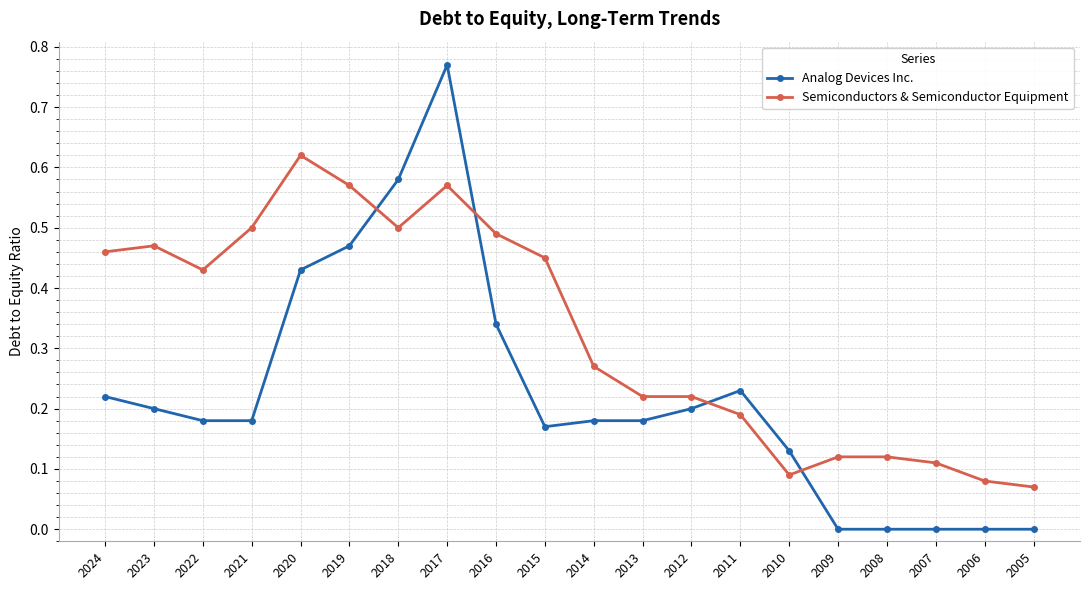

Rank the series by their maximum value, from highest to lowest.

Analog Devices Inc., Semiconductors & Semiconductor Equipment